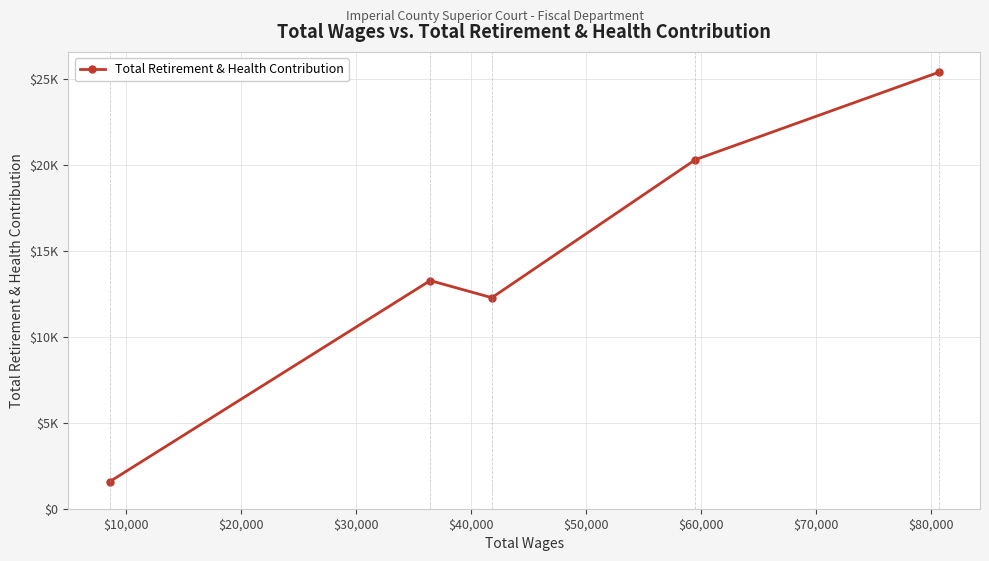

Is this an area chart (filled region under the line)?

No